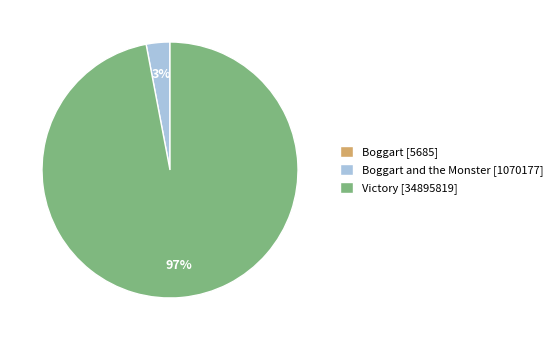

To the nearest percent, what is the difference between the largest and smallest slice percentages?

97%